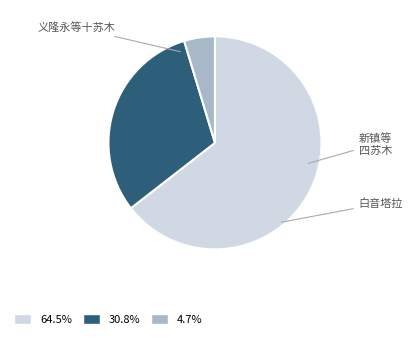

Does any single category account for the majority?

Yes